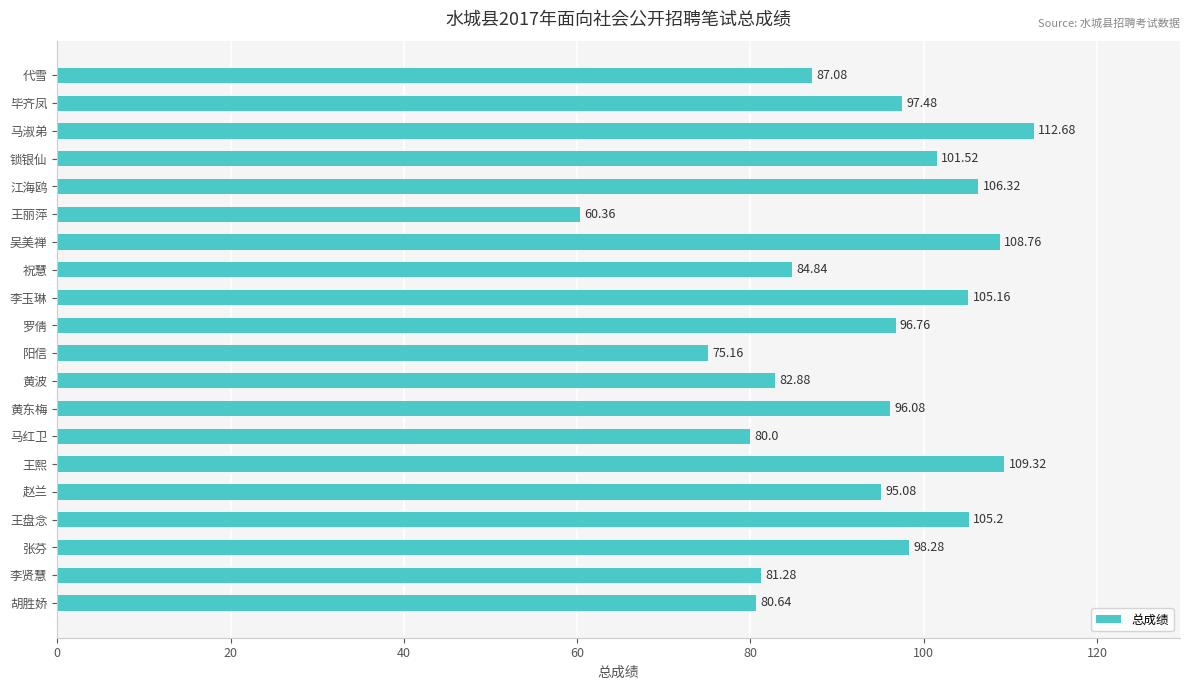

What is the average value?

93.2